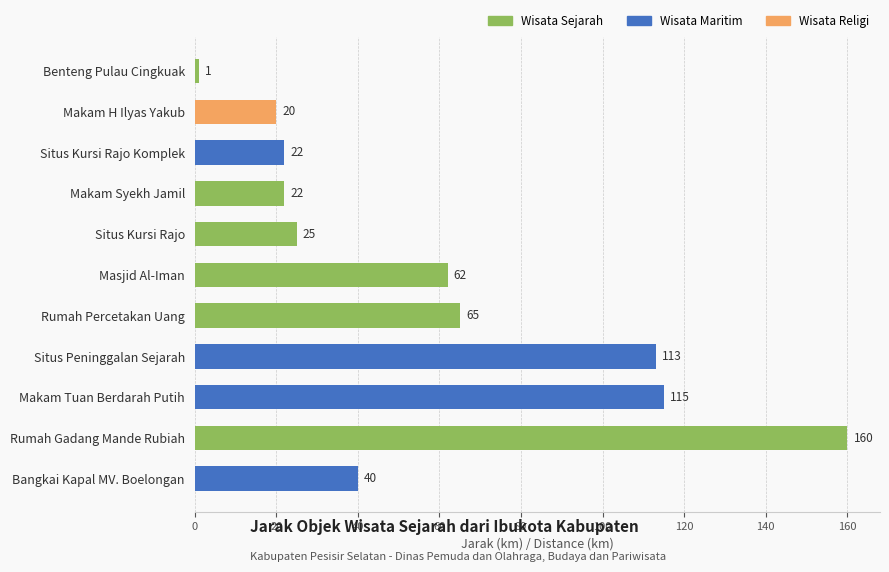

How many bars are there in total?

11